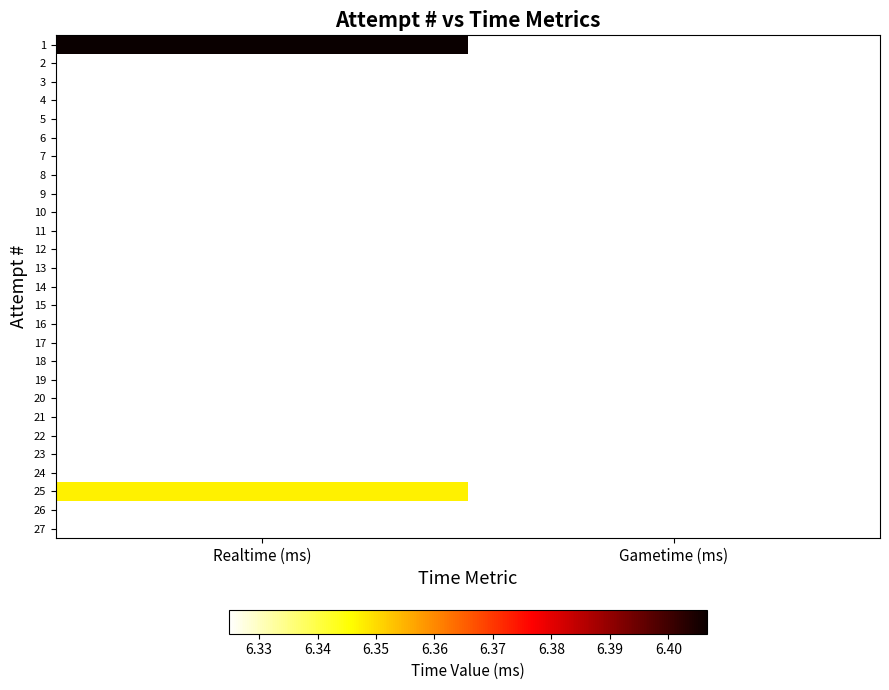

What is the smallest value displayed?

6.3